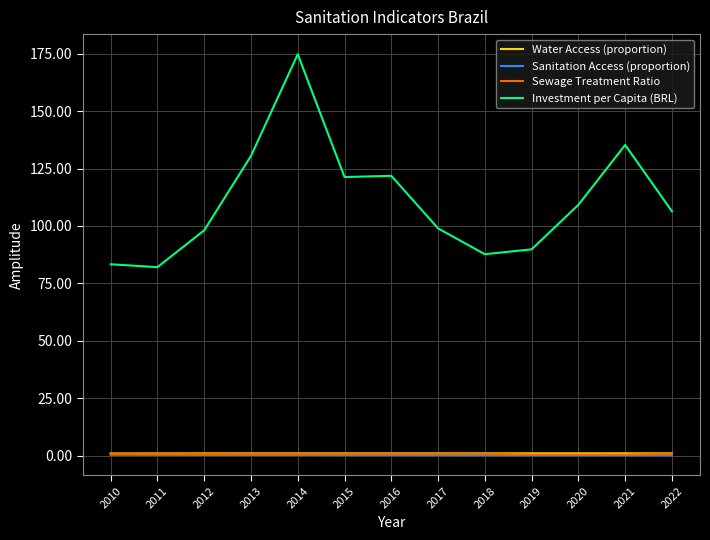

Between 2019 and 2022, which series saw the biggest shift?

Investment per Capita (BRL)